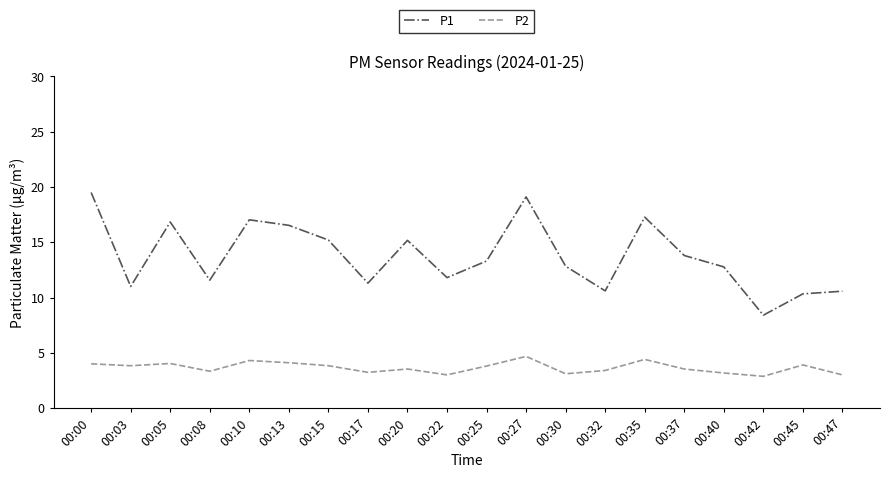

True or false: P2 and P1 intersect in this chart.

False